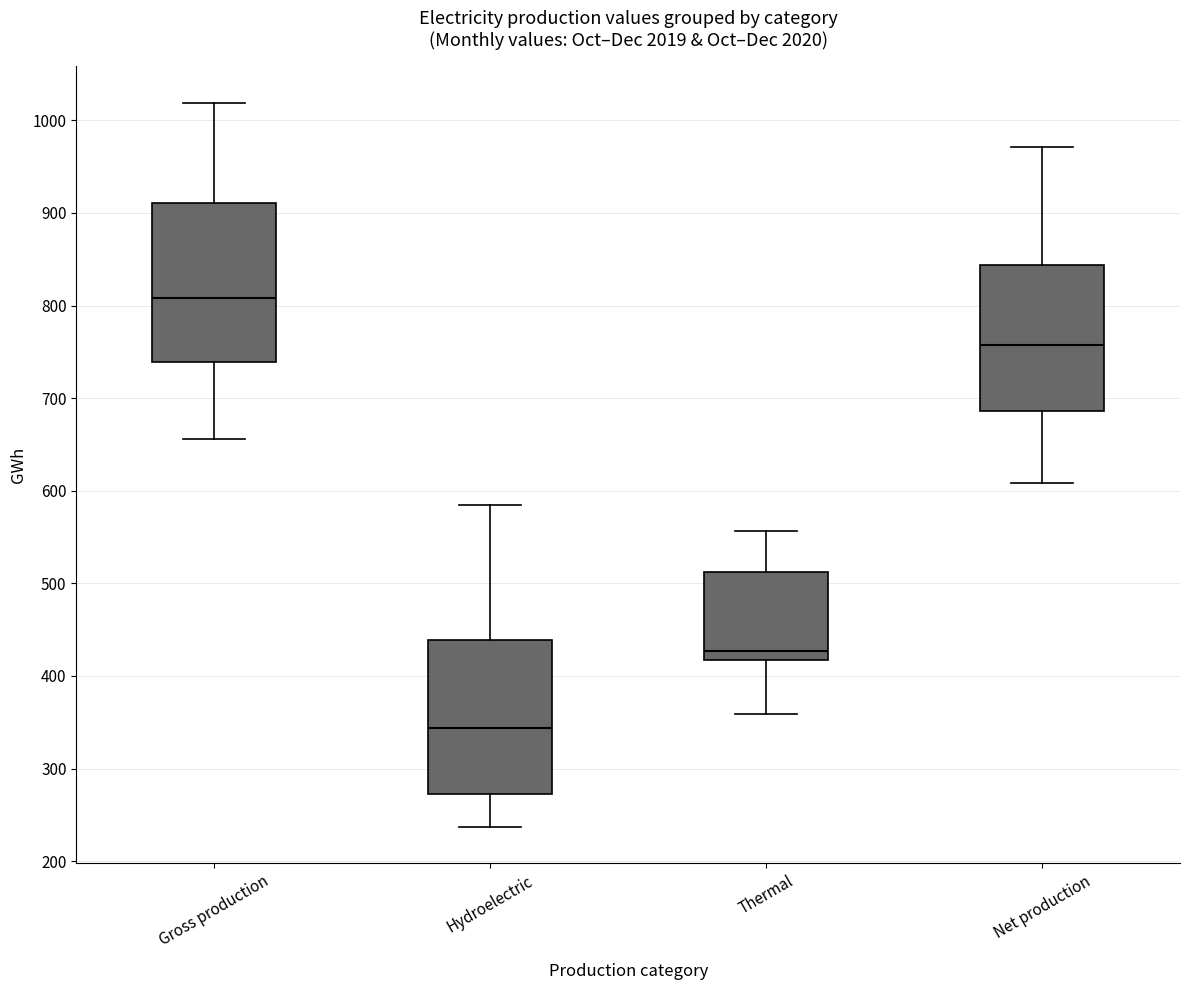

Reading left to right, transcribe this box plot: for each box, give where its median line is, the range the box spans, and where its two whiskers end, as read against the y-axis. The values are not printed on the chart, so give them approximately, as read against the axis.

Gross production: median 810, box 740 to 910, whiskers 660 to 1020
Hydroelectric: median 340, box 270 to 440, whiskers 240 to 590
Thermal: median 430, box 420 to 510, whiskers 360 to 560
Net production: median 760, box 690 to 840, whiskers 610 to 970